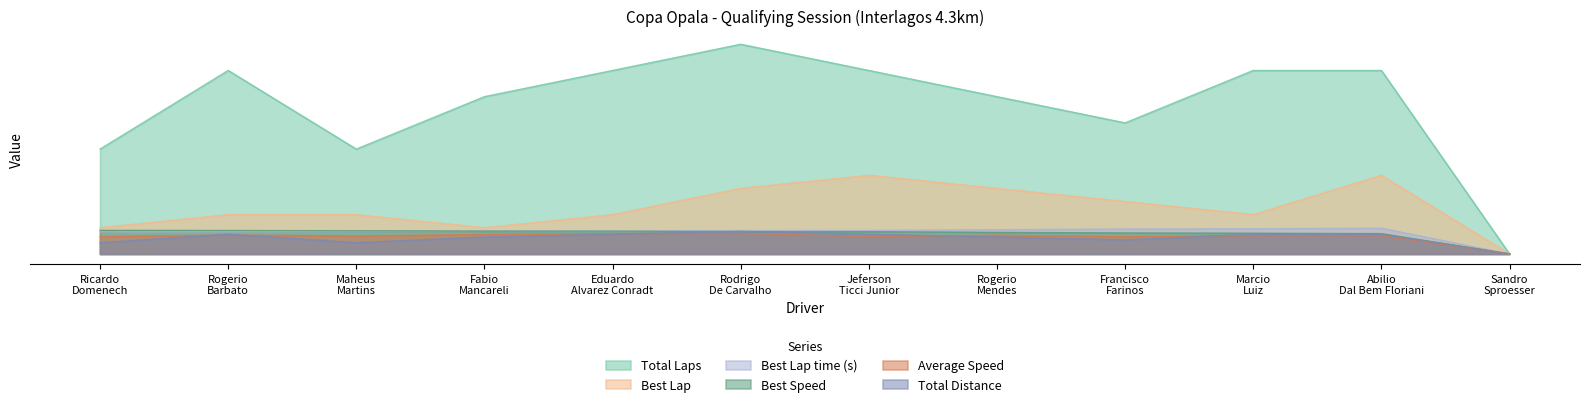

The Best Lap series shows 15.0 at Maheus Martins. True or false?

True